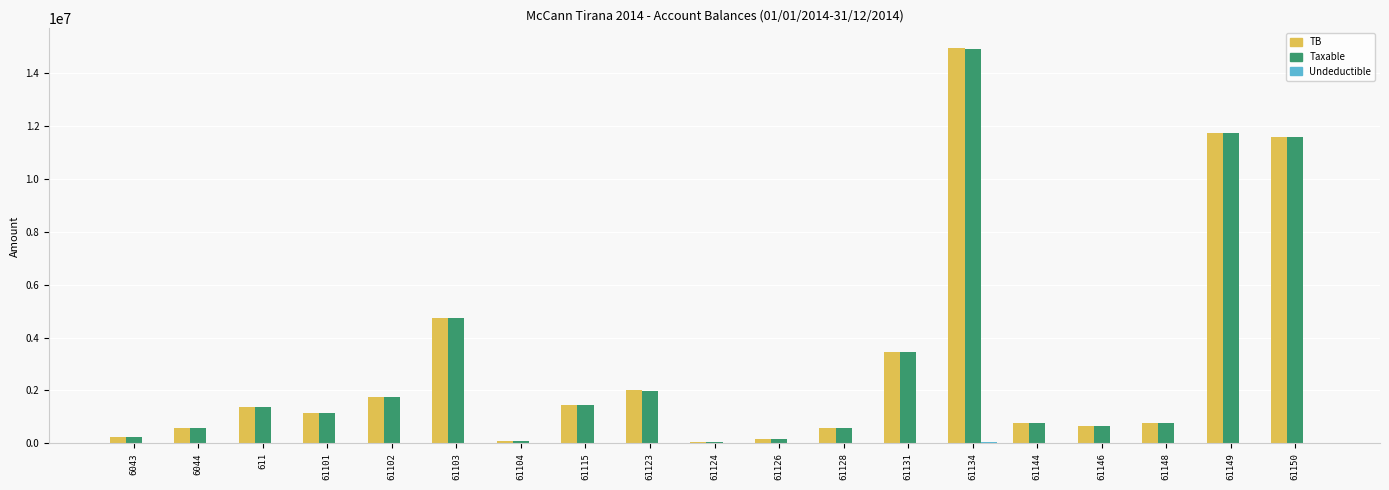

What is the highest value of the Taxable series?

14887859.8